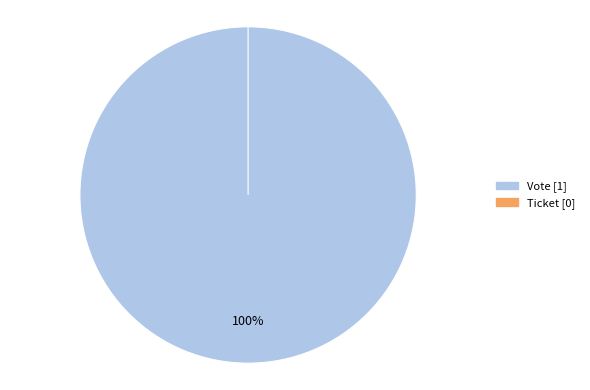

What percentage is the Vote slice, to the nearest percent?

100%